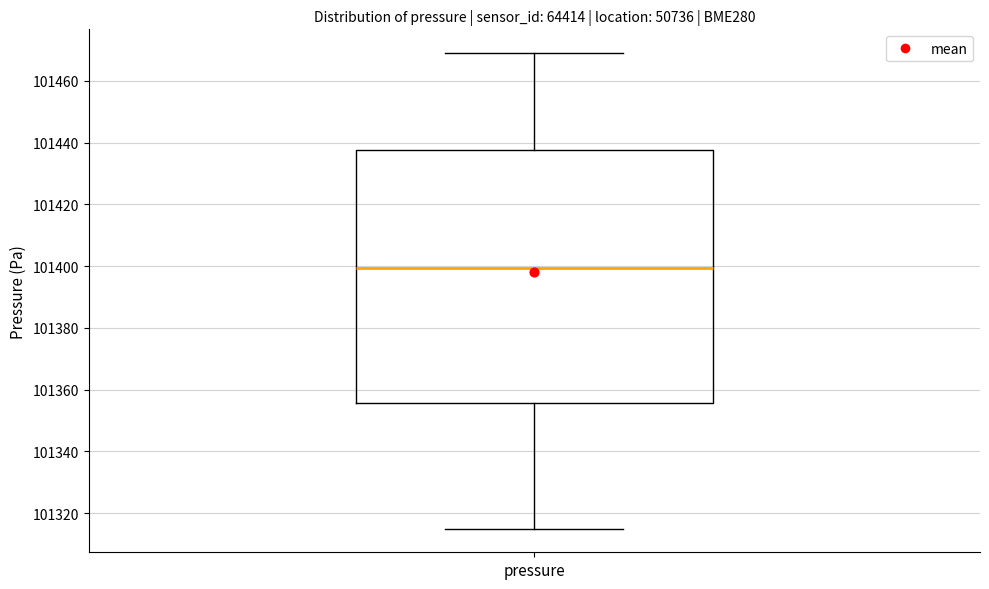

Transcribe this box plot: give where the median line is, the range the box spans, and where the two whiskers end, as read against the y-axis. The values are not printed on the chart, so give them approximately, as read against the axis.

median 101400, box 101356 to 101438, whiskers 101316 to 101470